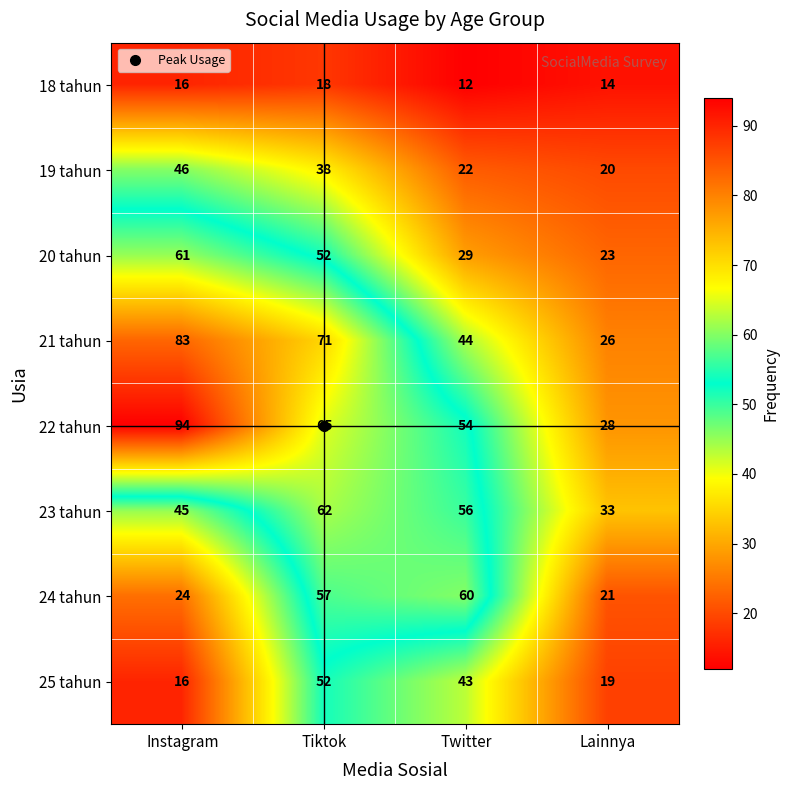

What is the difference between the second highest and minimum values in the 23 tahun series?

23